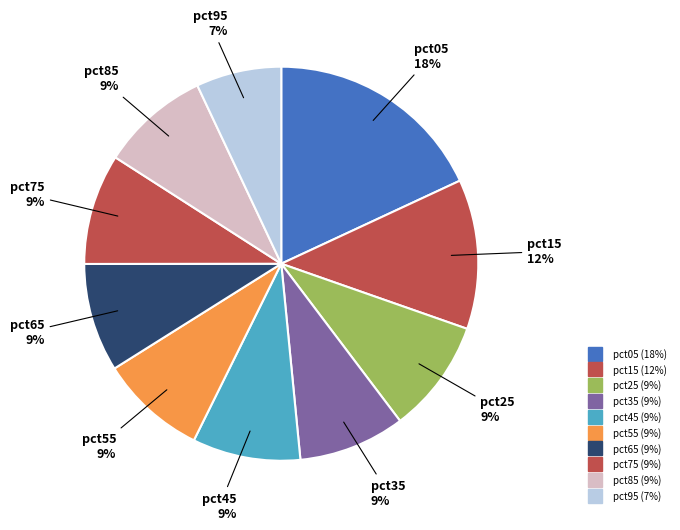

Count the number of slices in the pie.

10